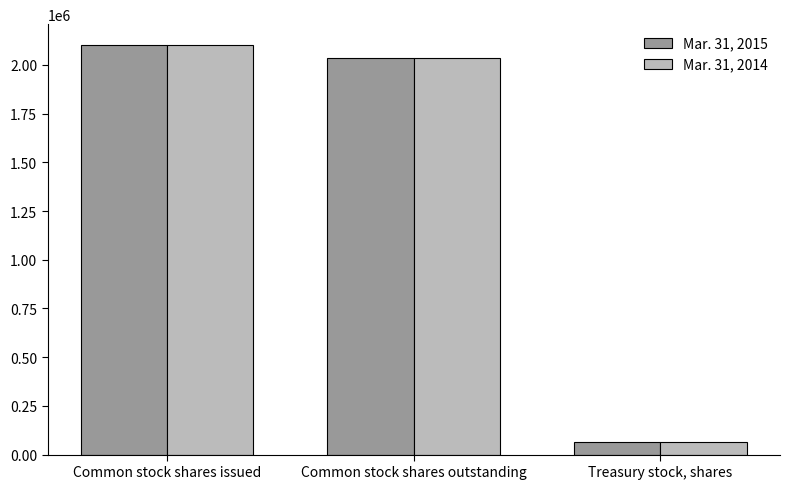

What is the difference between the Mar. 31, 2014 values at Common stock shares outstanding and Treasury stock, shares?

1972266